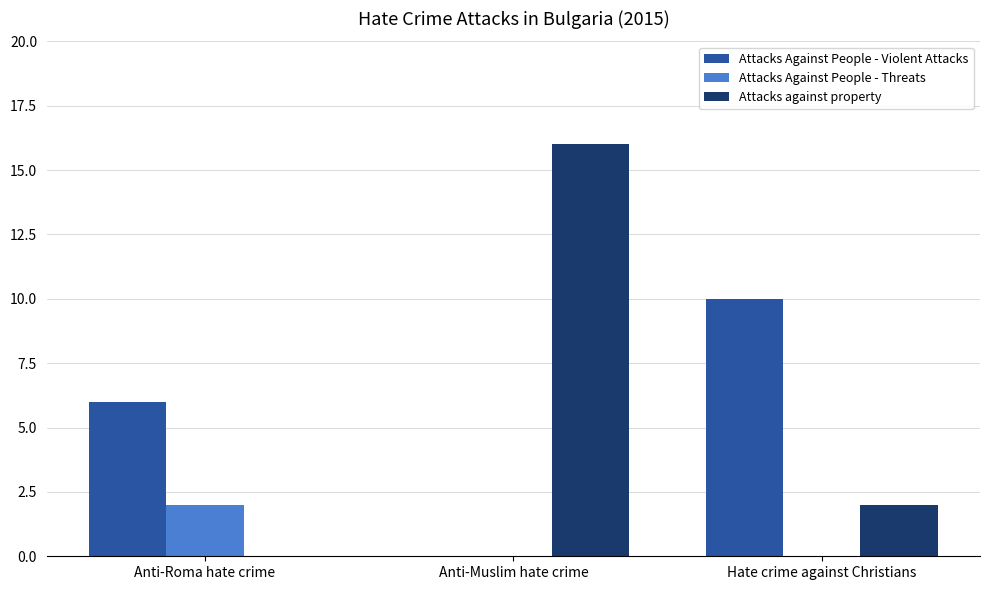

Reading right to left, extract all data points from this chart.

Attacks Against People - Violent Attacks: Hate crime against Christians=10	Anti-Muslim hate crime=0	Anti-Roma hate crime=6
Attacks Against People - Threats: Hate crime against Christians=0	Anti-Muslim hate crime=0	Anti-Roma hate crime=2
Attacks against property: Hate crime against Christians=2	Anti-Muslim hate crime=16	Anti-Roma hate crime=0